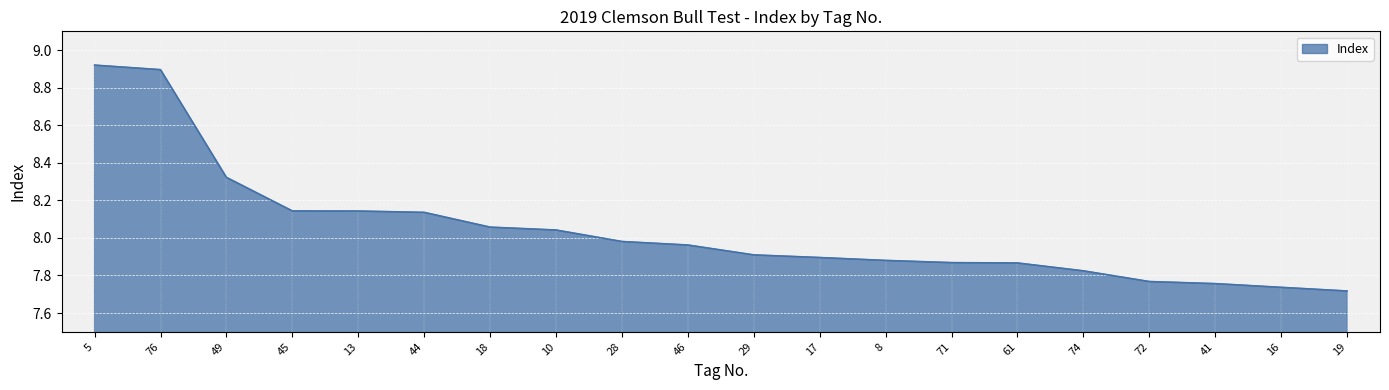

What is the difference between the maximum and minimum values?

1.2